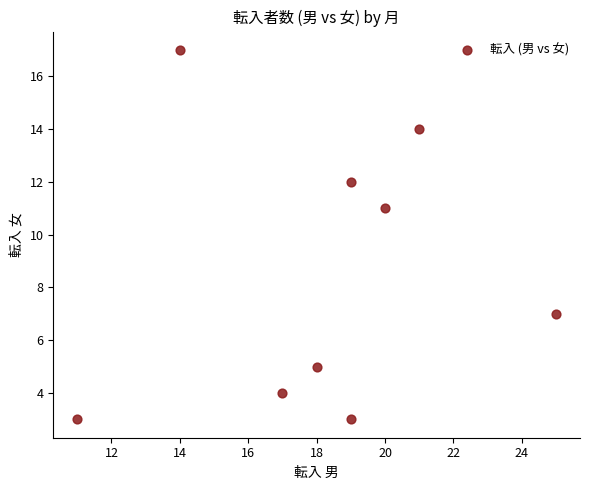

What Y value in the scatter plot is closest to 10?

11